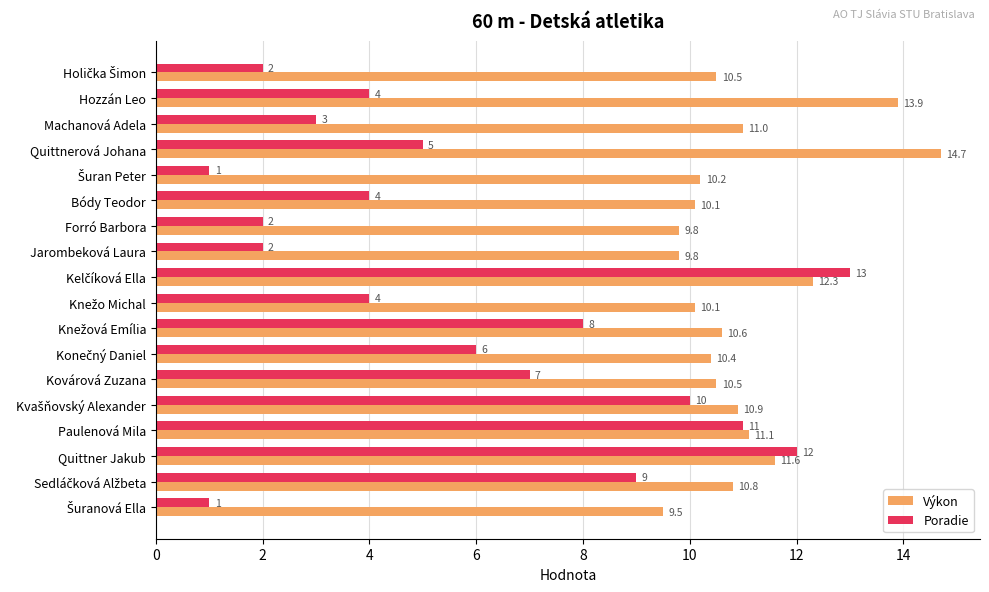

What is the smallest value displayed?

1.0